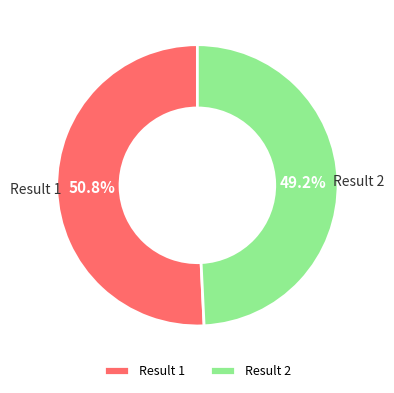

Is the sum of Result 1 and Result 2 greater than half?

Yes